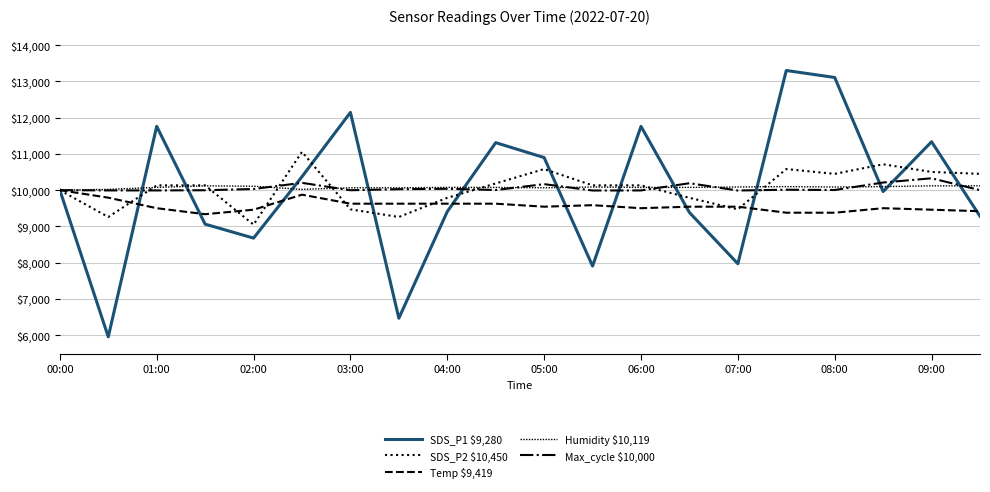

Does the chart have visible grid lines?

Yes